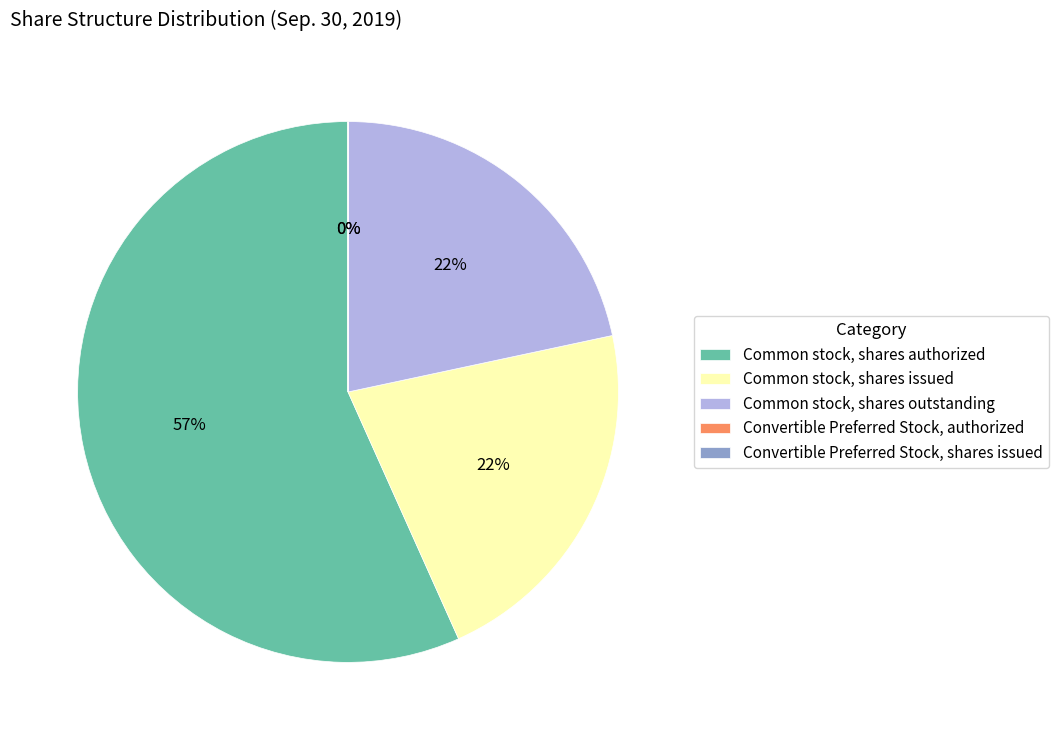

To the nearest percent, what is the average slice percentage?

20%